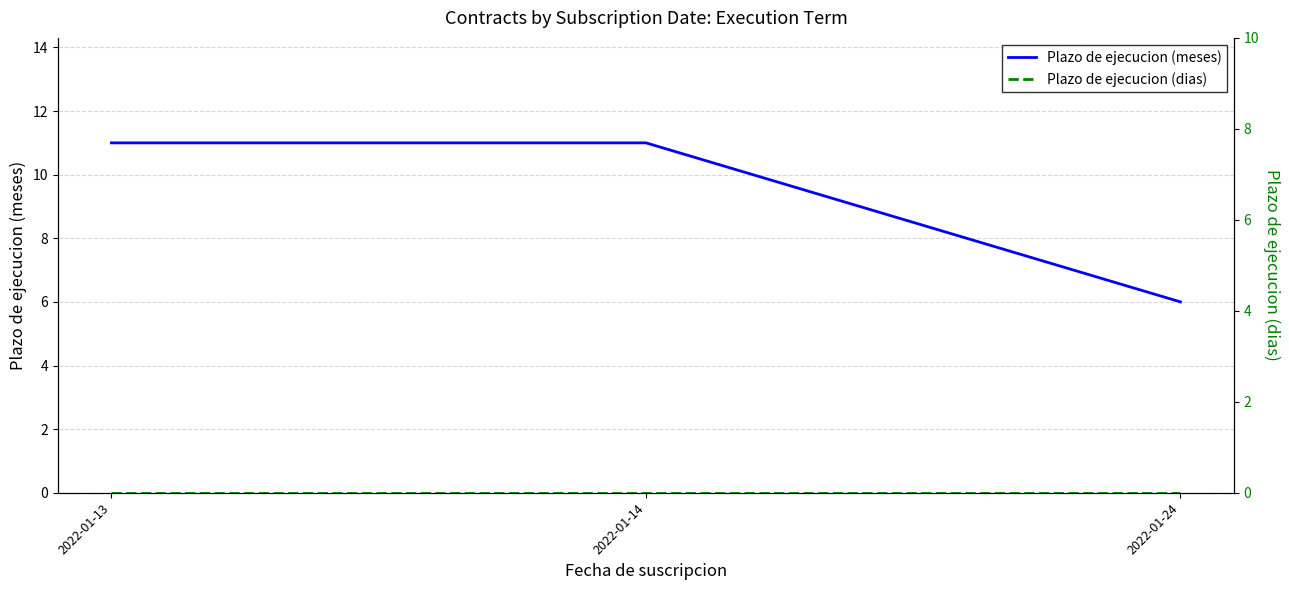

What is the spread (max minus min) of values at 2022-01-24?

6